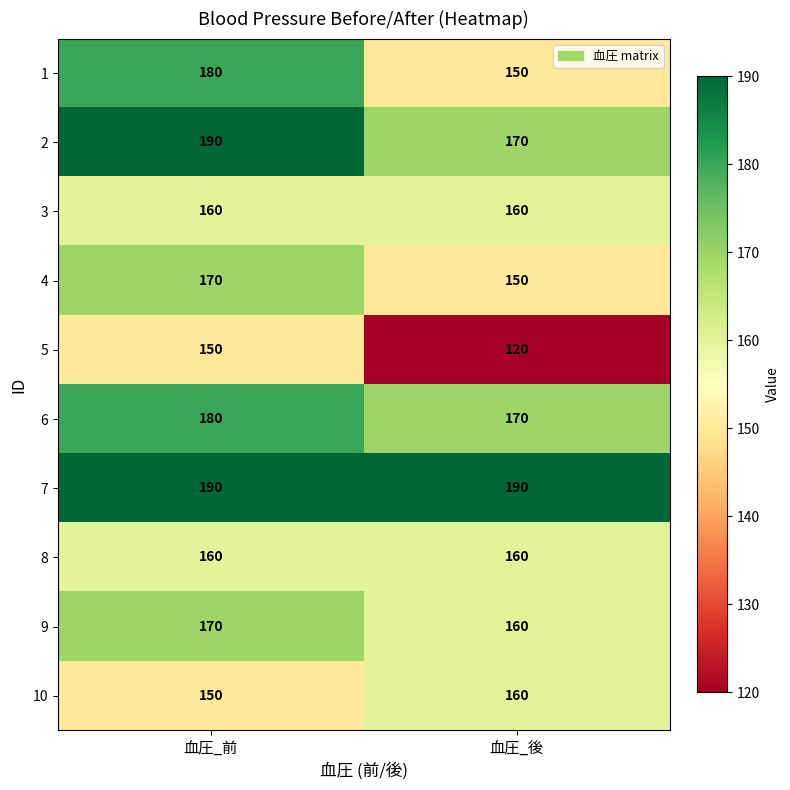

List the labels in order of 9 value, smallest first.

血圧_後, 血圧_前